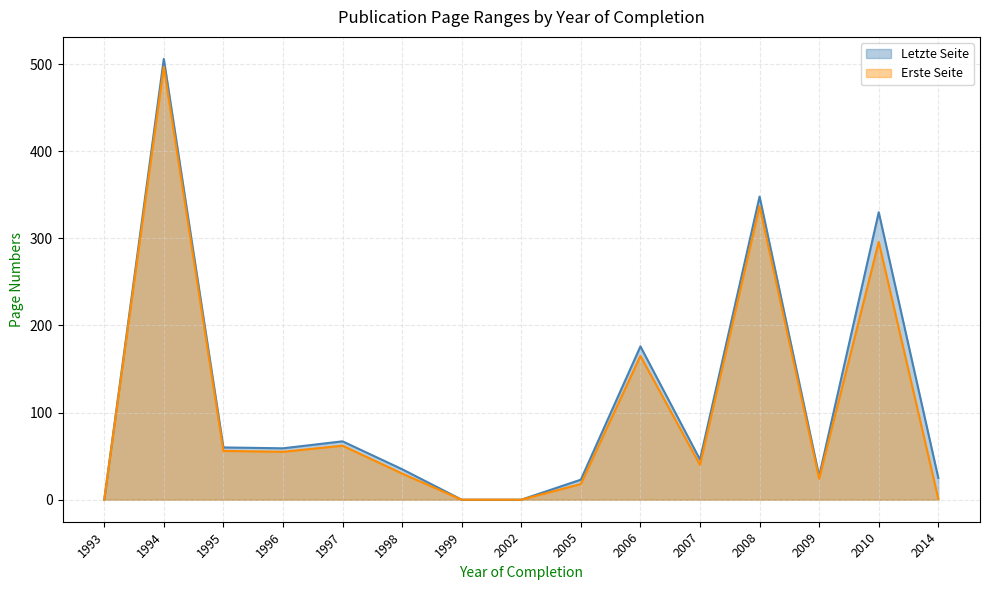

How many series are shown in this chart?

2